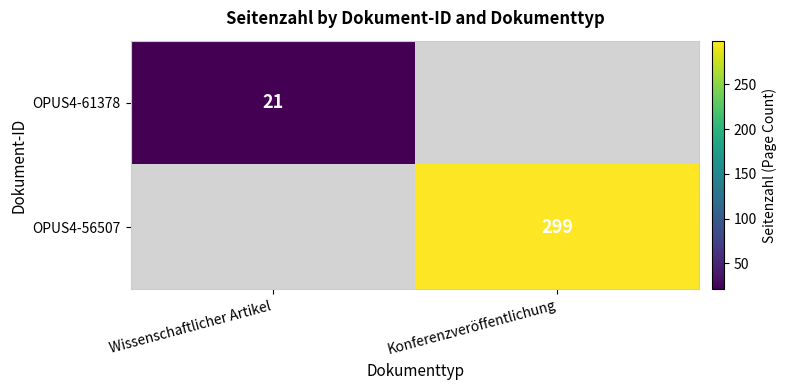

The value of OPUS4-61378 at Wissenschaftlicher Artikel is 8. True or false?

False